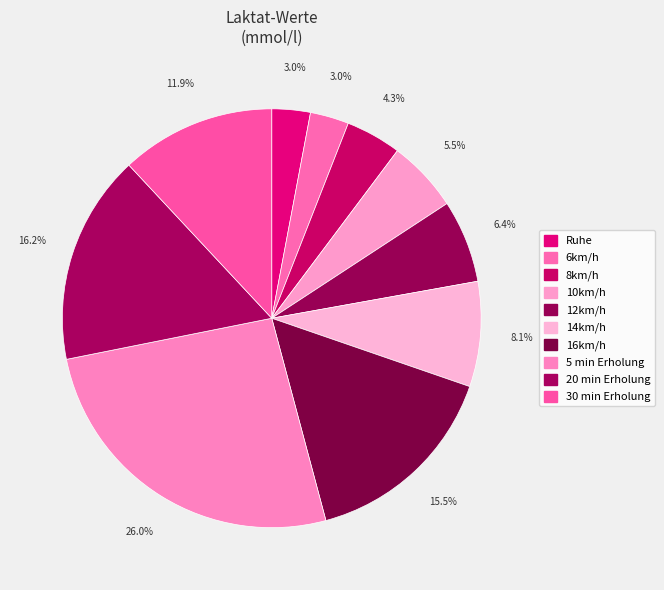

Between 5 min Erholung and 20 min Erholung, which is larger?

5 min Erholung